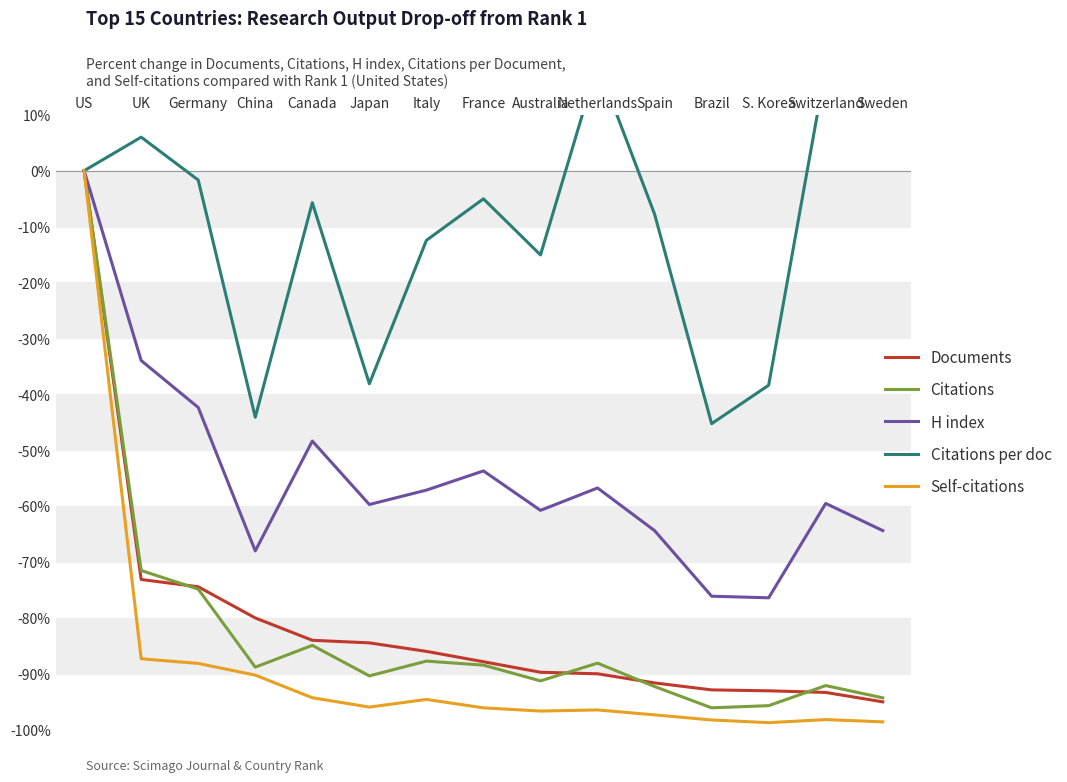

What is the approximate value of Citations at China?

-88.8